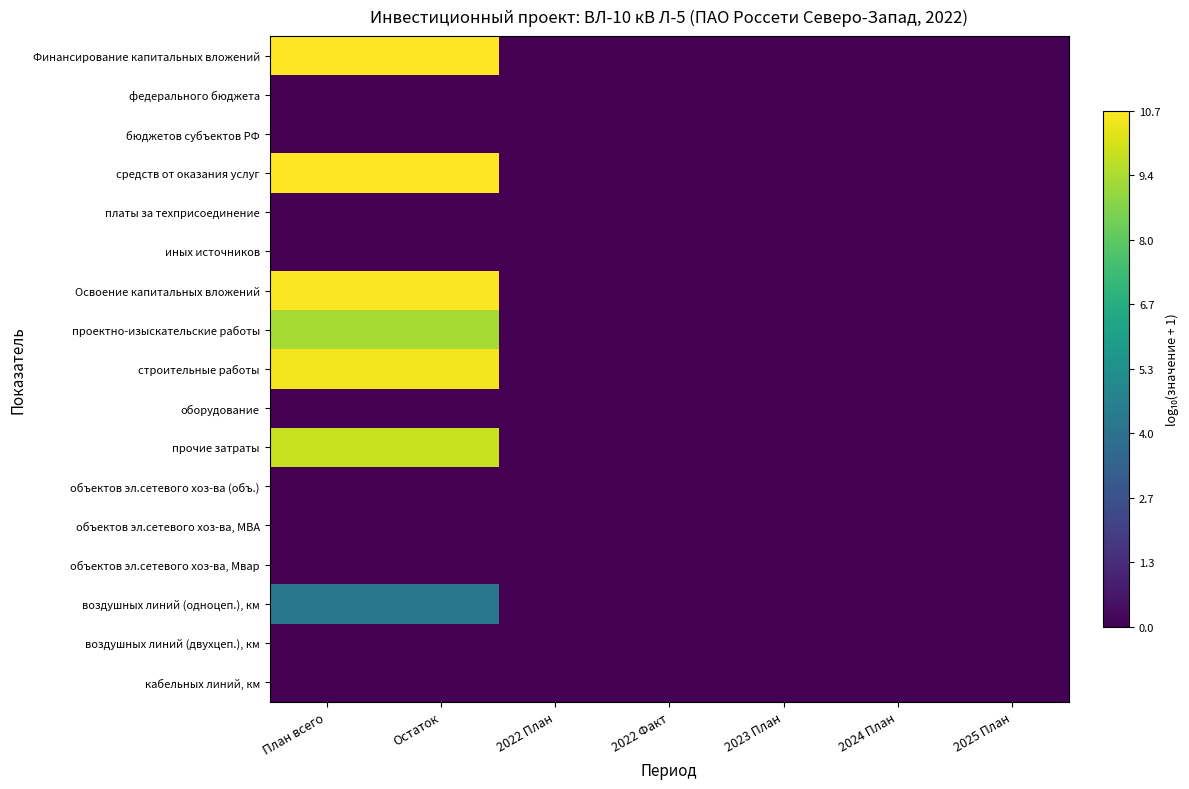

Reading left to right, extract all data points from this chart.

Финансирование капитальных вложений: План всего=10.7	Остаток=10.7	2022 План=0.0	2022 Факт=0.0	2023 План=0.0	2024 План=0.0	2025 План=0.0
федерального бюджета: План всего=0.0	Остаток=0.0	2022 План=0.0	2022 Факт=0.0	2023 План=0.0	2024 План=0.0	2025 План=0.0
бюджетов субъектов РФ: План всего=0.0	Остаток=0.0	2022 План=0.0	2022 Факт=0.0	2023 План=0.0	2024 План=0.0	2025 План=0.0
средств от оказания услуг: План всего=10.7	Остаток=10.7	2022 План=0.0	2022 Факт=0.0	2023 План=0.0	2024 План=0.0	2025 План=0.0
платы за техприсоединение: План всего=0.0	Остаток=0.0	2022 План=0.0	2022 Факт=0.0	2023 План=0.0	2024 План=0.0	2025 План=0.0
иных источников: План всего=0.0	Остаток=0.0	2022 План=0.0	2022 Факт=0.0	2023 План=0.0	2024 План=0.0	2025 План=0.0
Освоение капитальных вложений: План всего=10.6	Остаток=10.6	2022 План=0.0	2022 Факт=0.0	2023 План=0.0	2024 План=0.0	2025 План=0.0
проектно-изыскательские работы: План всего=9.3	Остаток=9.3	2022 План=0.0	2022 Факт=0.0	2023 План=0.0	2024 План=0.0	2025 План=0.0
строительные работы: План всего=10.5	Остаток=10.5	2022 План=0.0	2022 Факт=0.0	2023 План=0.0	2024 План=0.0	2025 План=0.0
оборудование: План всего=0.0	Остаток=0.0	2022 План=0.0	2022 Факт=0.0	2023 План=0.0	2024 План=0.0	2025 План=0.0
прочие затраты: План всего=9.8	Остаток=9.8	2022 План=0.0	2022 Факт=0.0	2023 План=0.0	2024 План=0.0	2025 План=0.0
объектов эл.сетевого хоз-ва (объ.): План всего=0.0	Остаток=0.0	2022 План=0.0	2022 Факт=0.0	2023 План=0.0	2024 План=0.0	2025 План=0.0
объектов эл.сетевого хоз-ва, МВА: План всего=0.0	Остаток=0.0	2022 План=0.0	2022 Факт=0.0	2023 План=0.0	2024 План=0.0	2025 План=0.0
объектов эл.сетевого хоз-ва, Мвар: План всего=0.0	Остаток=0.0	2022 План=0.0	2022 Факт=0.0	2023 План=0.0	2024 План=0.0	2025 План=0.0
воздушных линий (одноцеп.), км: План всего=4.2	Остаток=4.2	2022 План=0.0	2022 Факт=0.0	2023 План=0.0	2024 План=0.0	2025 План=0.0
воздушных линий (двухцеп.), км: План всего=0.0	Остаток=0.0	2022 План=0.0	2022 Факт=0.0	2023 План=0.0	2024 План=0.0	2025 План=0.0
кабельных линий, км: План всего=0.0	Остаток=0.0	2022 План=0.0	2022 Факт=0.0	2023 План=0.0	2024 План=0.0	2025 План=0.0